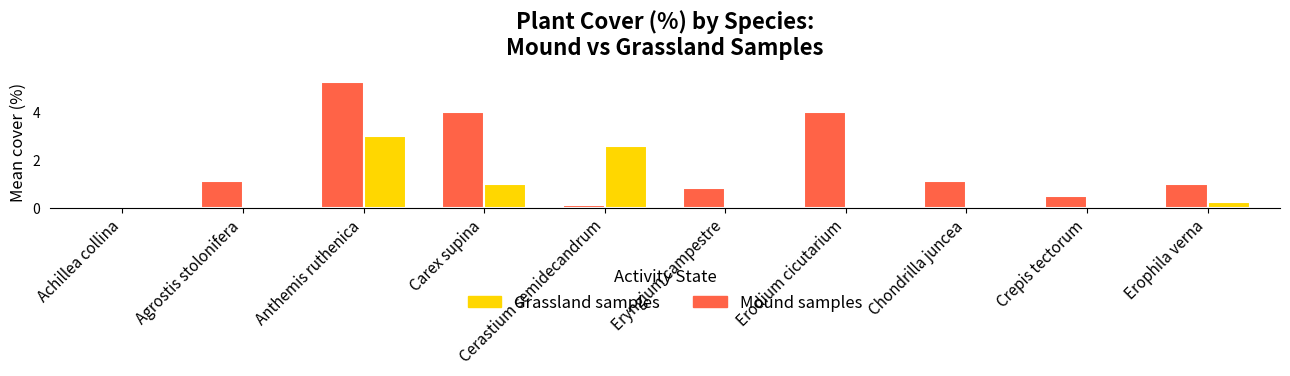

Between Achillea collina and Eryngium campestre, which series saw the biggest shift?

Mound samples